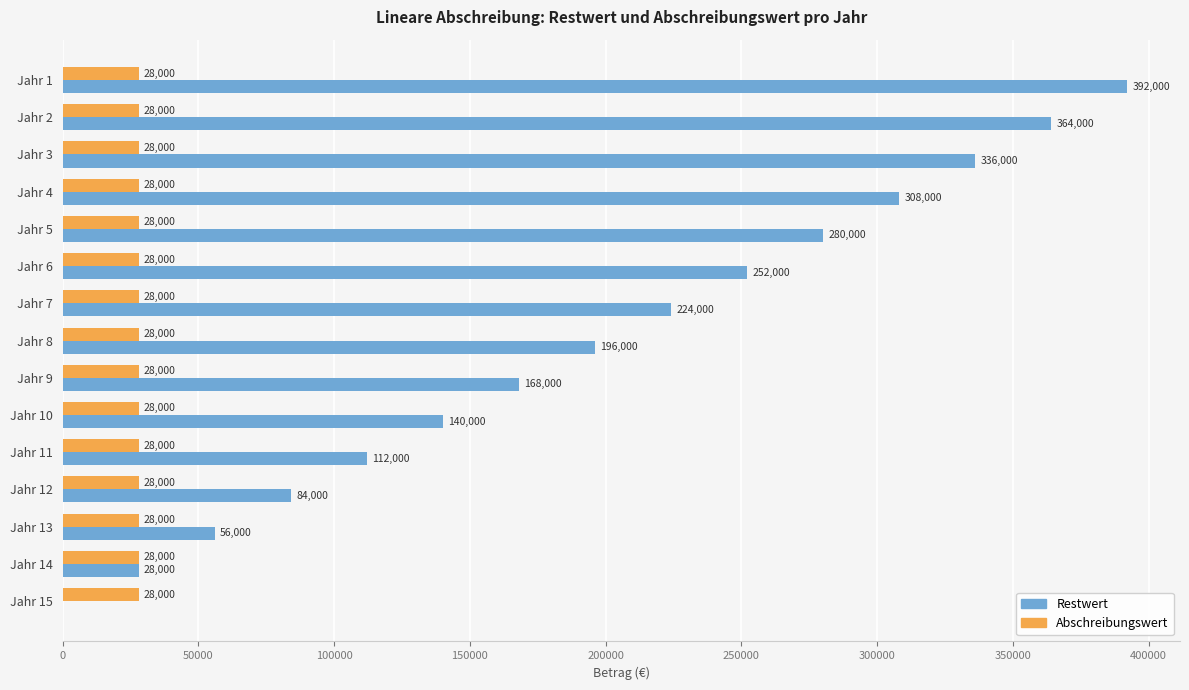

Between Jahr 3 and Jahr 11, which series saw the biggest shift?

Restwert